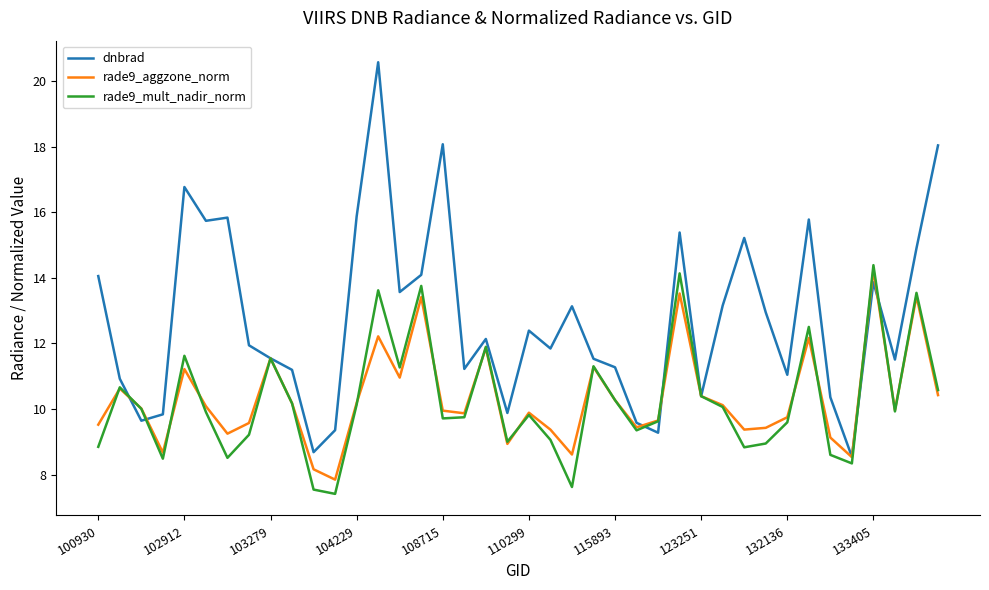

Which series has the largest total across all categories?

dnbrad